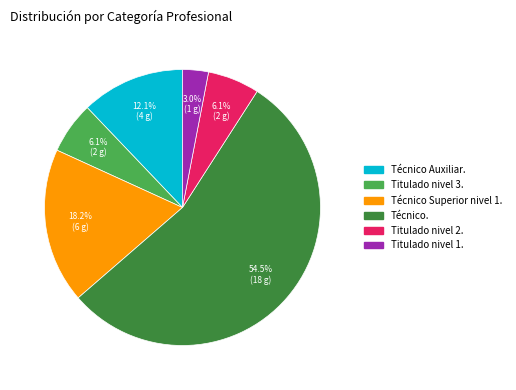

Which has a higher value, Técnico Auxiliar. or Técnico.?

Técnico.